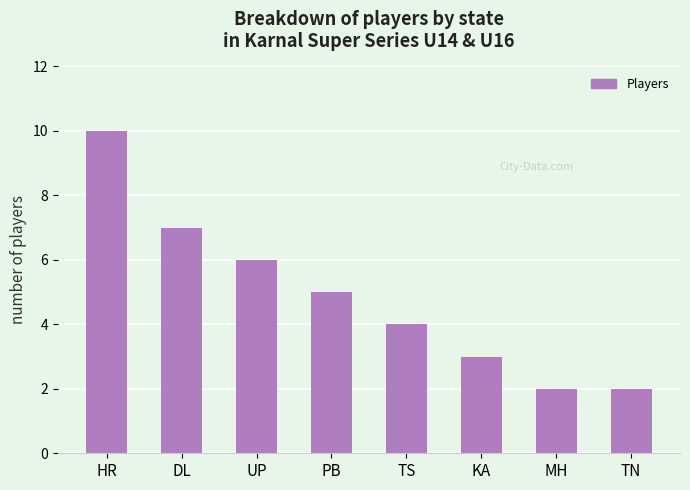

What is the change in value from TS to MH?

-2